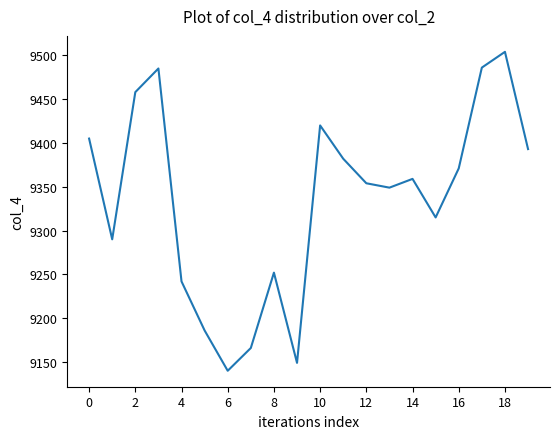

What is the smallest value displayed?

9140